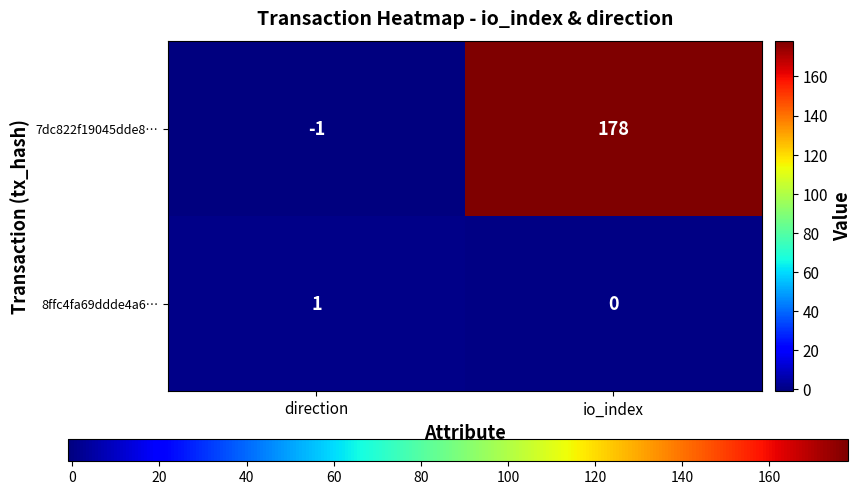

Which series changed the most between direction and io_index?

7dc822f19045dde8…